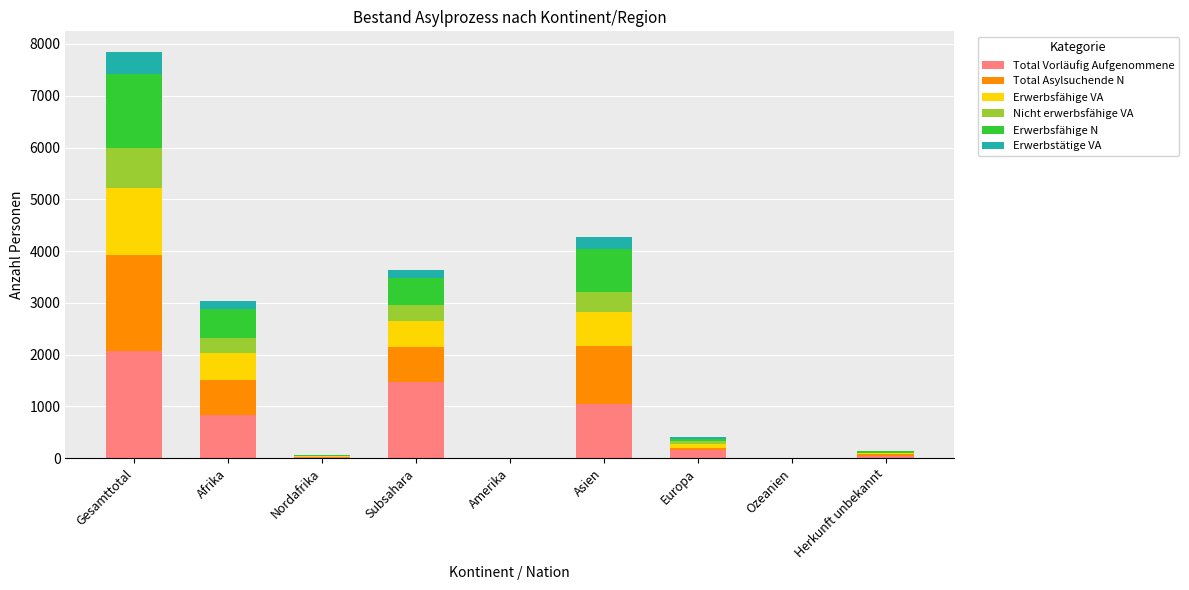

The Total Vorläufig Aufgenommene series shows 315 at Asien. True or false?

False